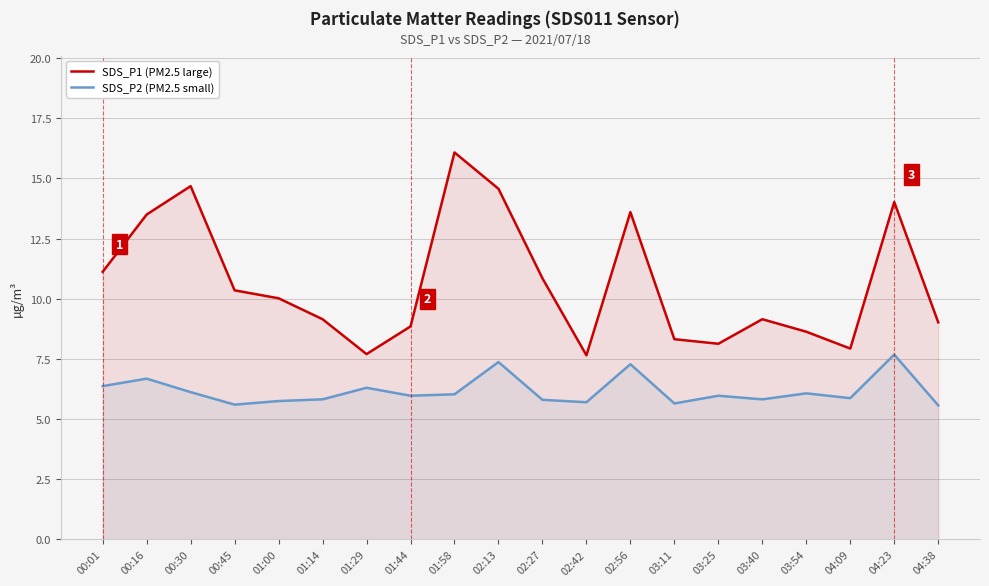

True or false: SDS_P1 (PM2.5 large) has more than 2 points higher than both neighbors.

True